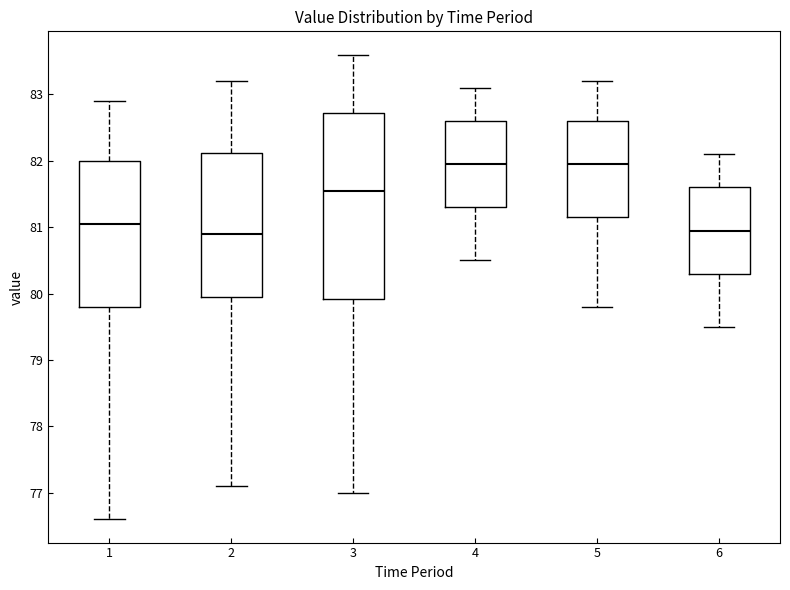

Where is the upper edge of the box at x = 6 on the y-axis? The values are not printed on the chart, so give them approximately, as read against the axis.

81.6